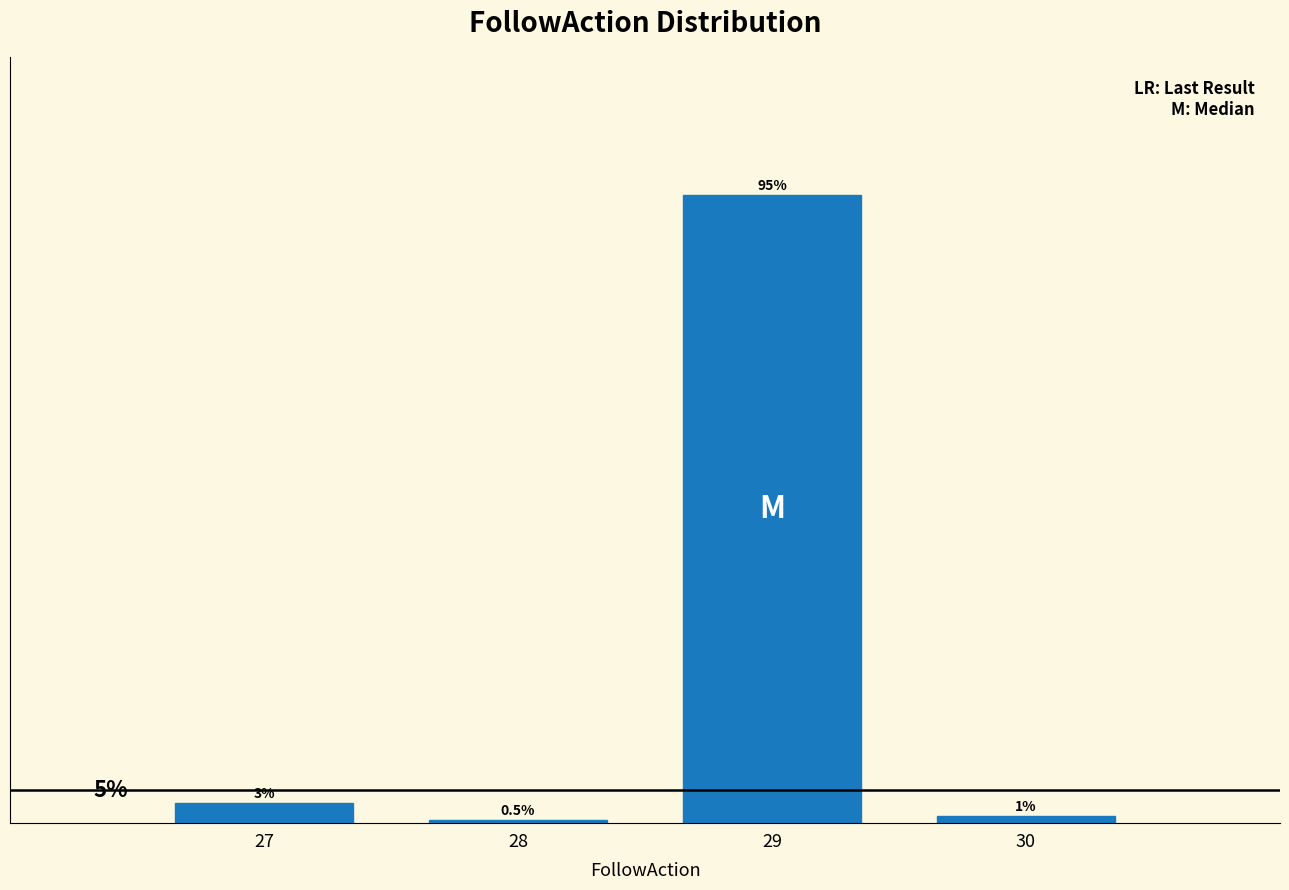

List the labels in order of value, largest first.

29, 27, 30, 28